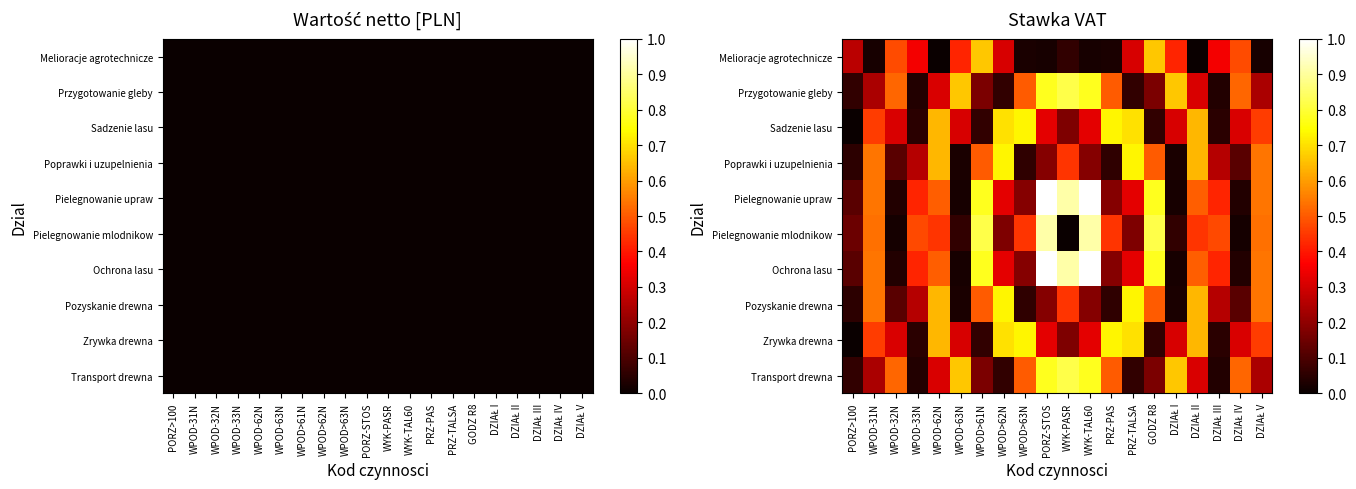

Which label corresponds to the largest value in the chart?

PORZ-STOS